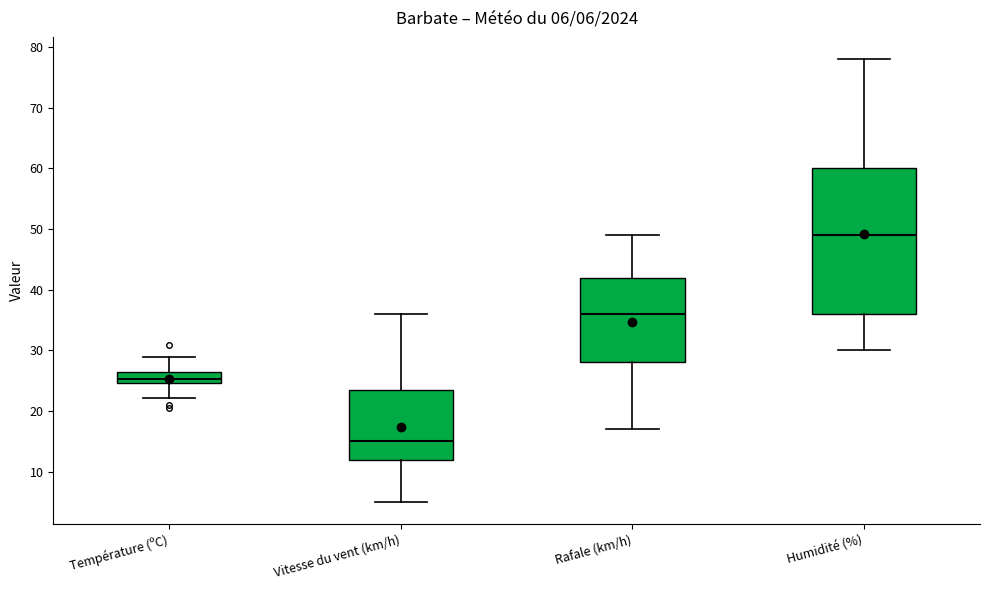

Which box is the tallest, from its lower edge to its upper edge?

Humidité (%)